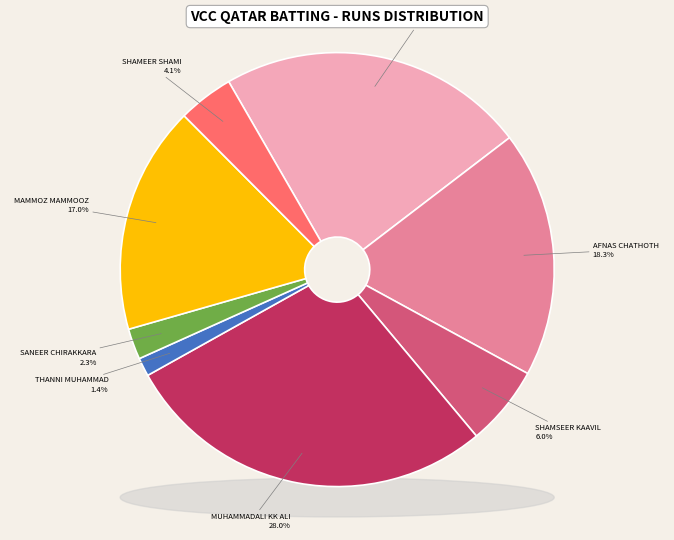

Which category has the smallest portion of the pie?

Thanni Muhammad